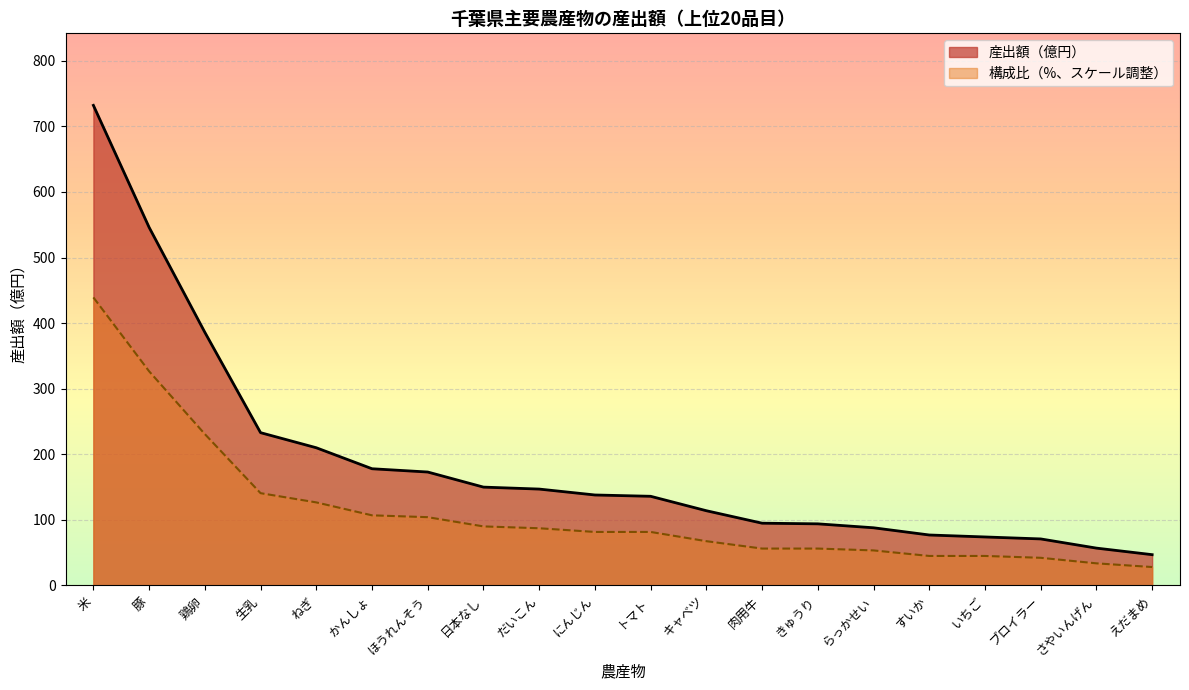

What is the difference between the highest and lowest values at いちご?

29.0